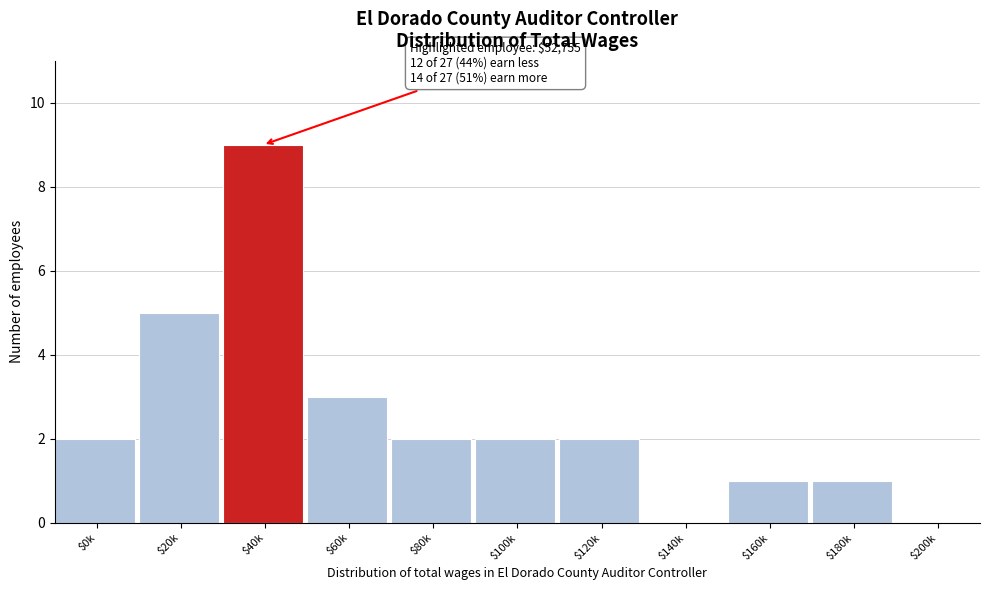

At which category does the chart reach its peak across all series?

$40k